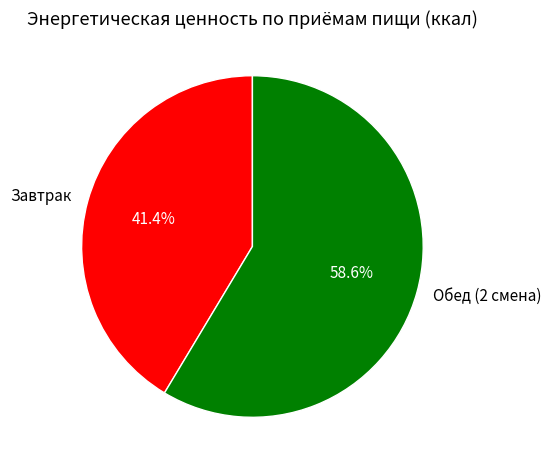

What is the ratio of the value at Обед (2 смена) to the value at Завтрак?

1.4